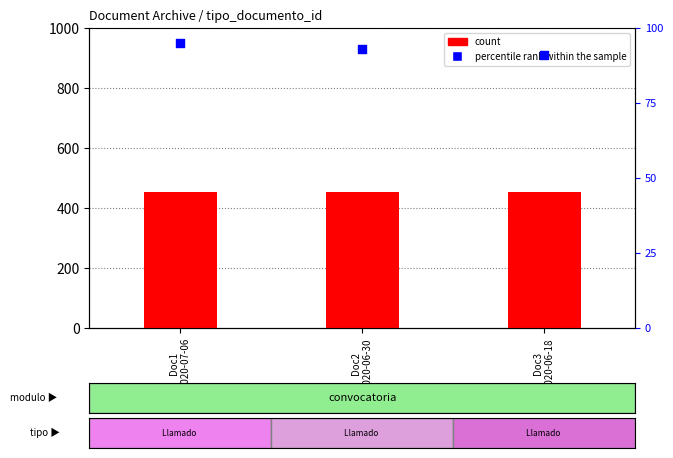

Which series reaches the minimum Y coordinate?

percentile rank within the sample